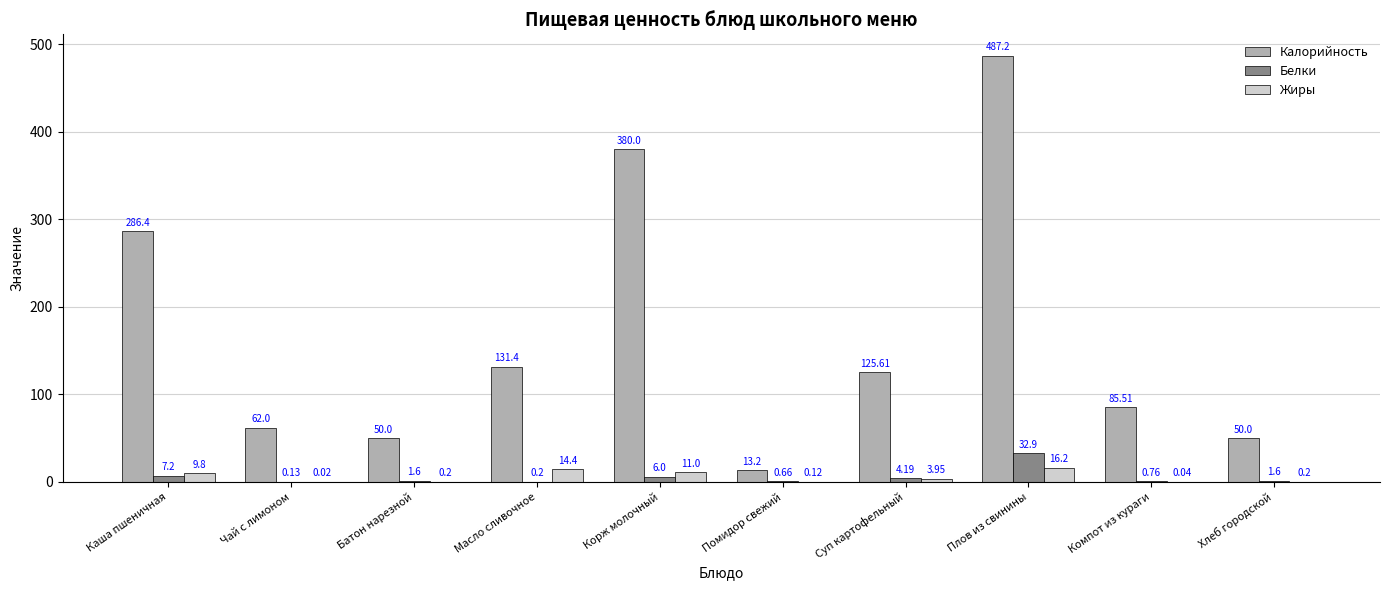

Which category has the highest value in the Белки series?

Плов из свинины